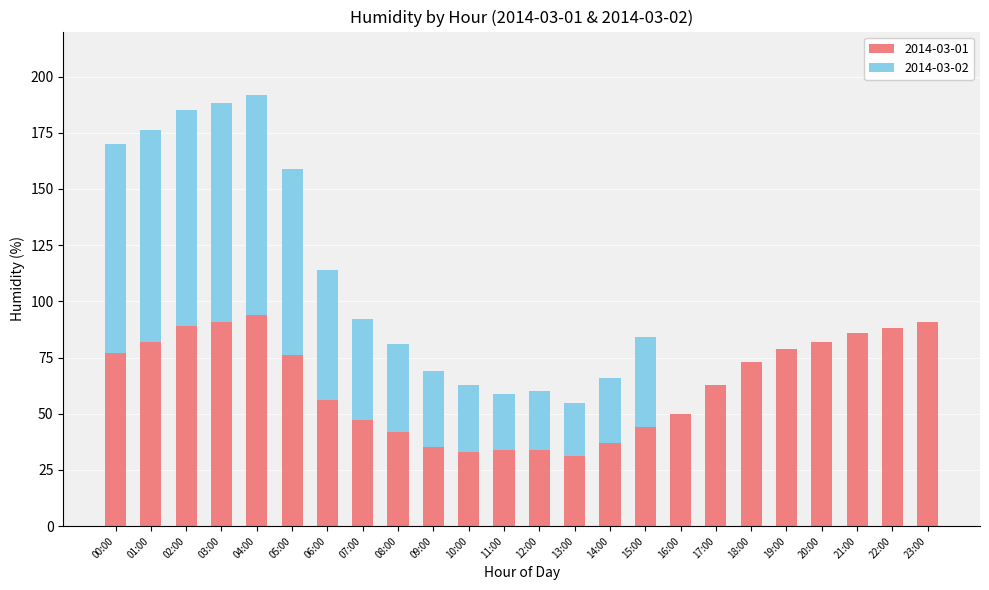

Is it true that 2014-03-01 equals 13 at 12:00?

False